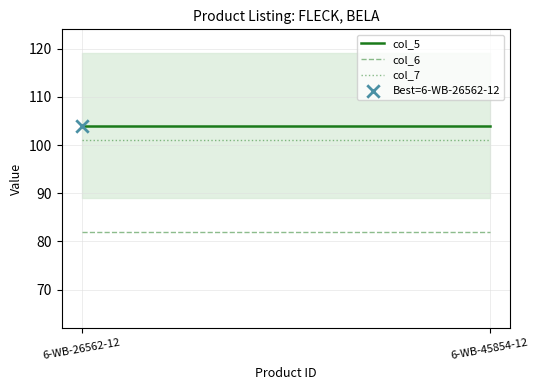

What are all the series names shown in the legend?

col_5, col_6, col_7